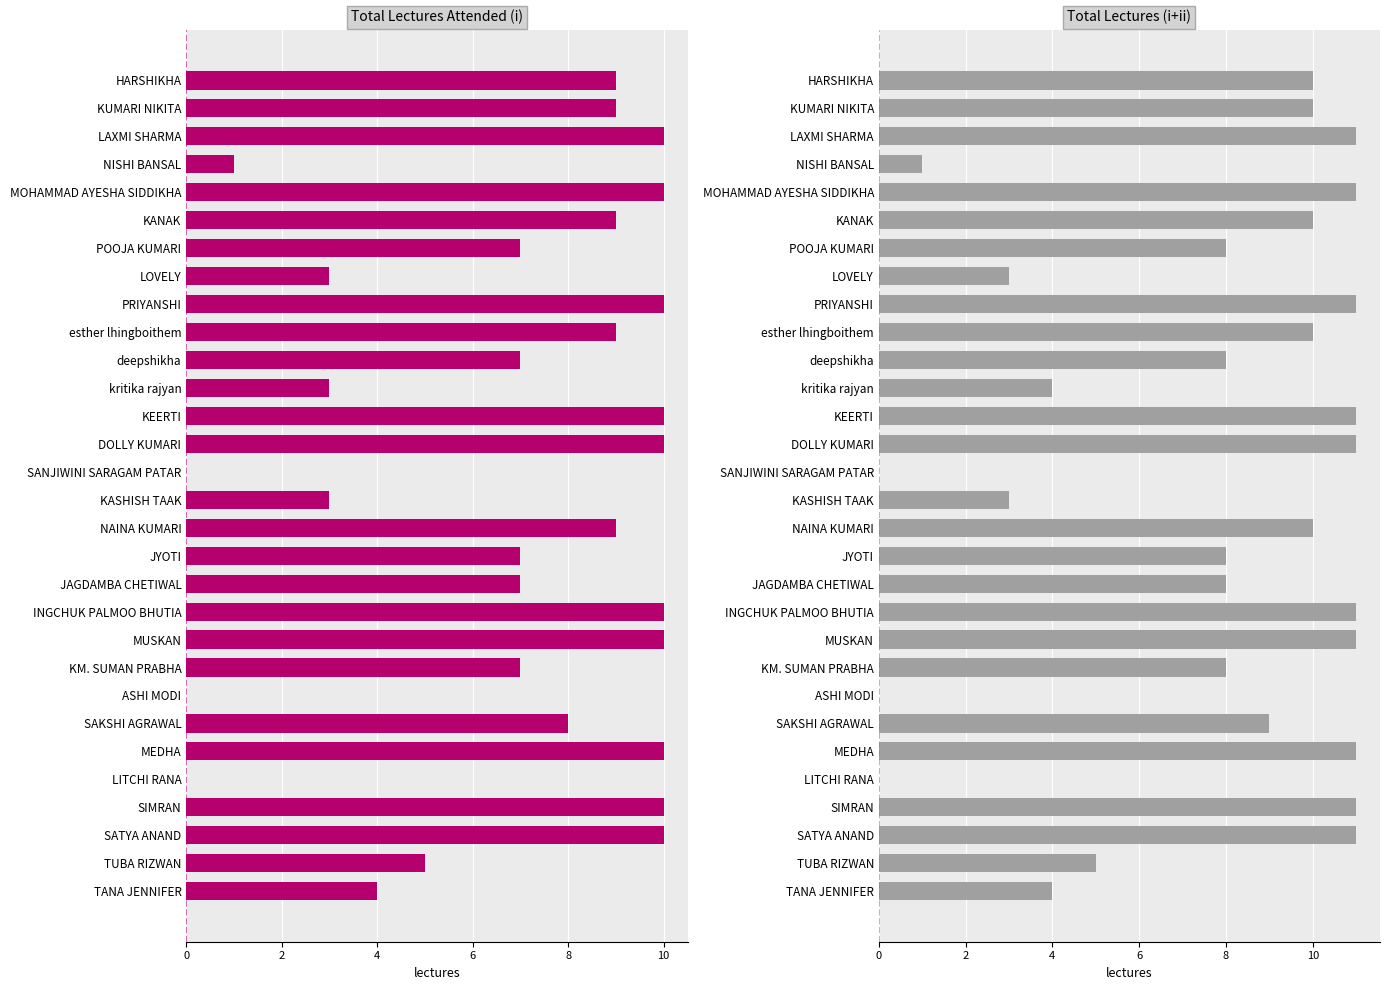

Which series has the largest total across all categories?

Total (i+ii)